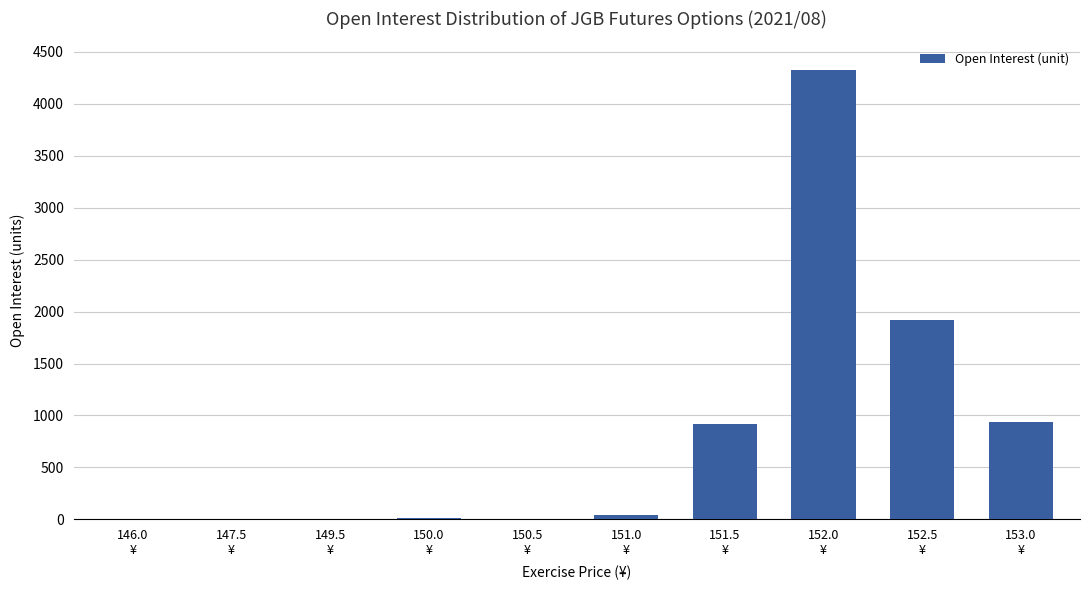

What is the greatest value displayed?

4323